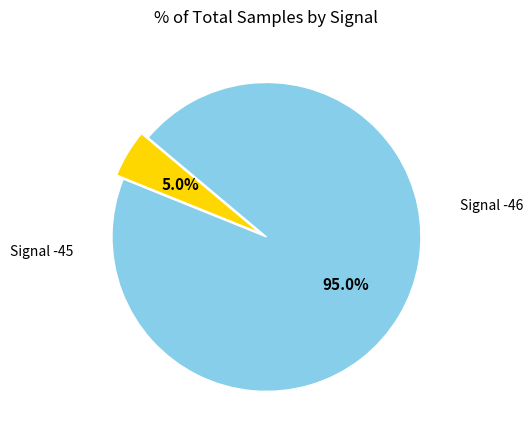

Is there any slice that represents more than half of the pie?

Yes